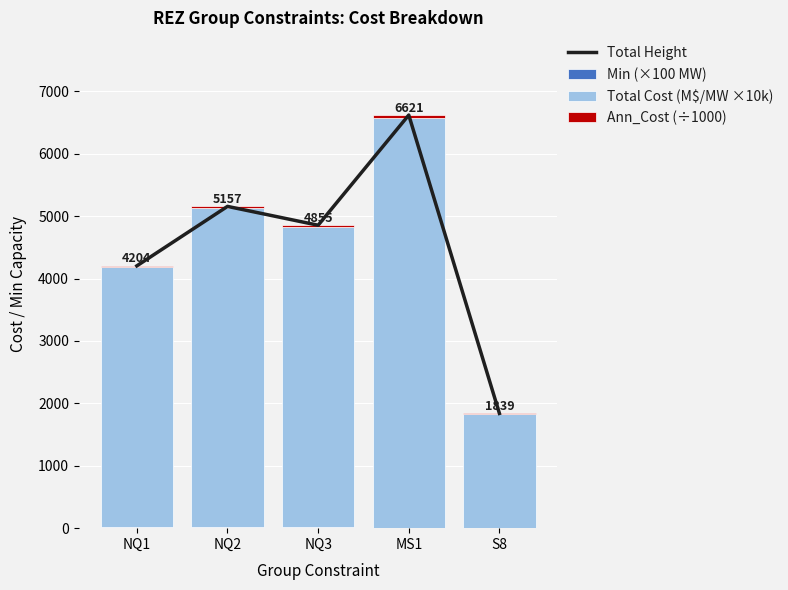

Does the chart contain any negative values?

No